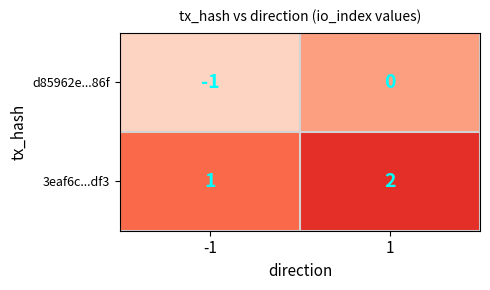

Reading right to left, transcribe all the data shown in this chart.

d85962e...86f: 0	-1
3eaf6c...df3: 2	1